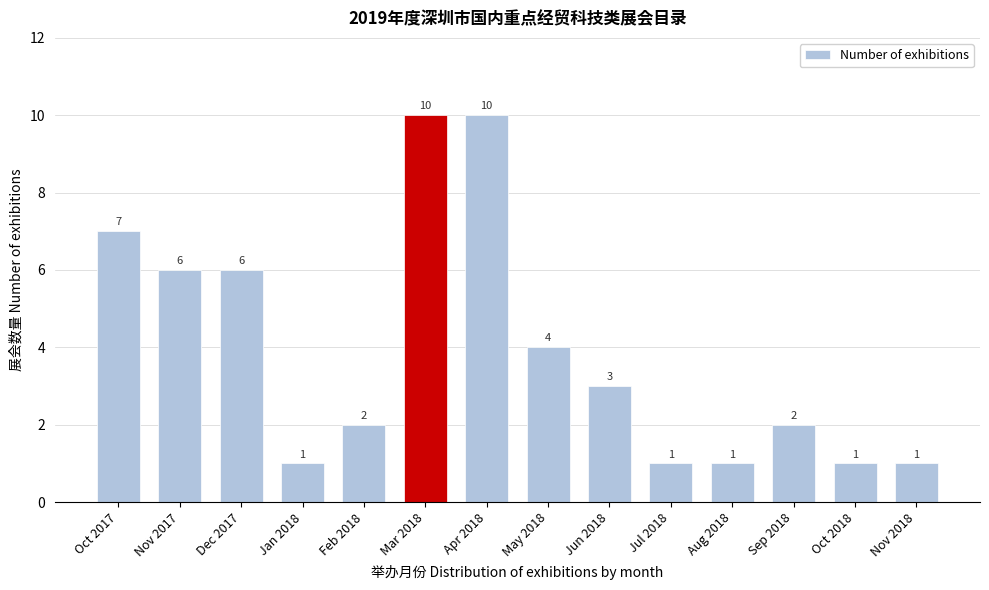

Reading left to right, what are all the values shown in this chart?

7	6	6	1	2	10	10	4	3	1	1	2	1	1